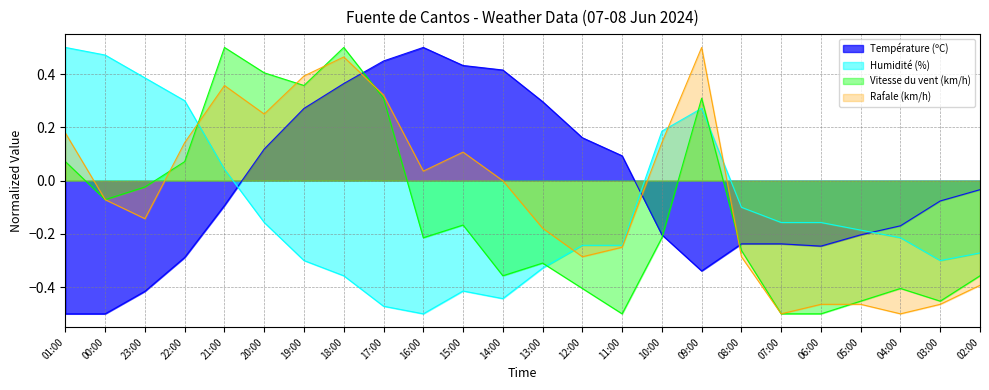

List the labels in order of Rafale (km/h) value, largest first.

09:00, 18:00, 19:00, 21:00, 17:00, 20:00, 01:00, 22:00, 10:00, 15:00, 16:00, 14:00, 00:00, 23:00, 13:00, 11:00, 12:00, 08:00, 02:00, 06:00, 05:00, 03:00, 07:00, 04:00